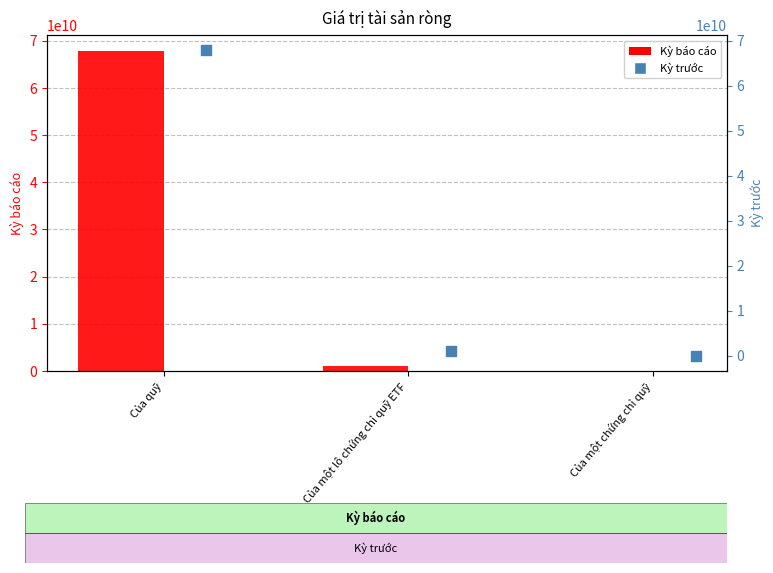

What is the total value across all series at Của một lô chứng chỉ quỹ ETF?

2153225538.0